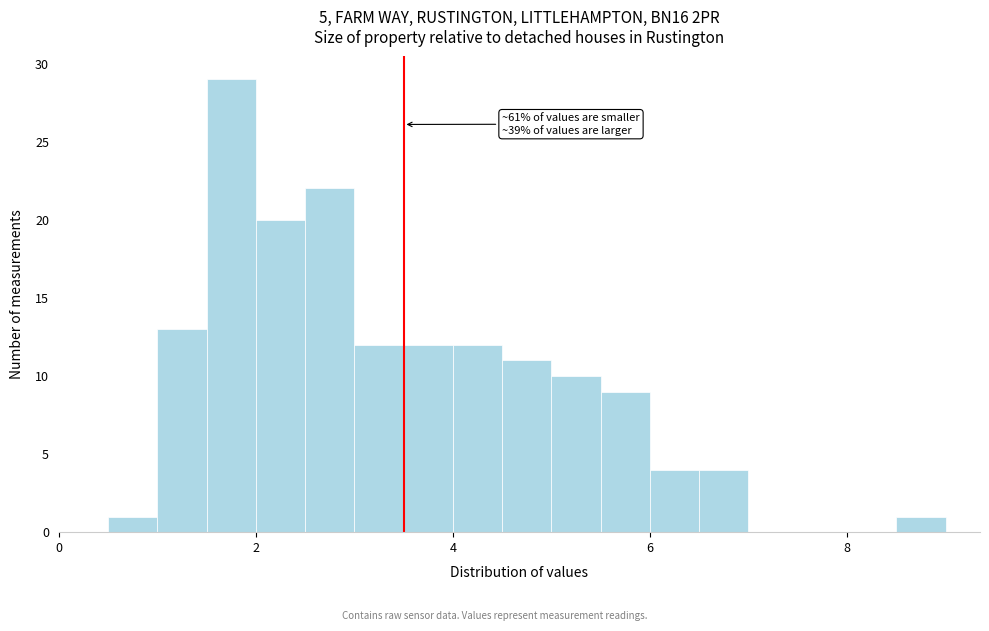

Read against the x-axis, roughly where is the centre of the tallest bar?

1.8